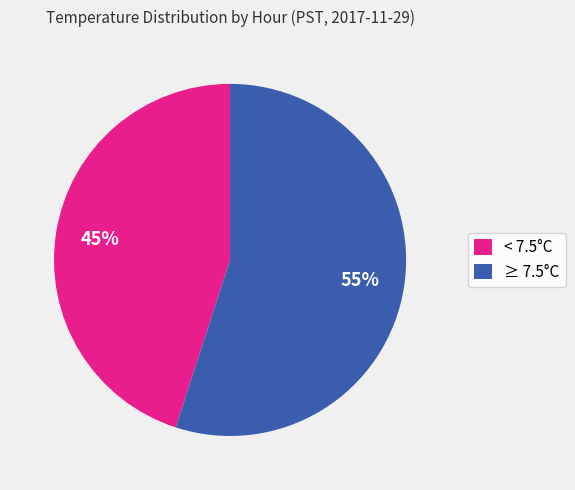

To the nearest percent, what is the average slice percentage?

50%